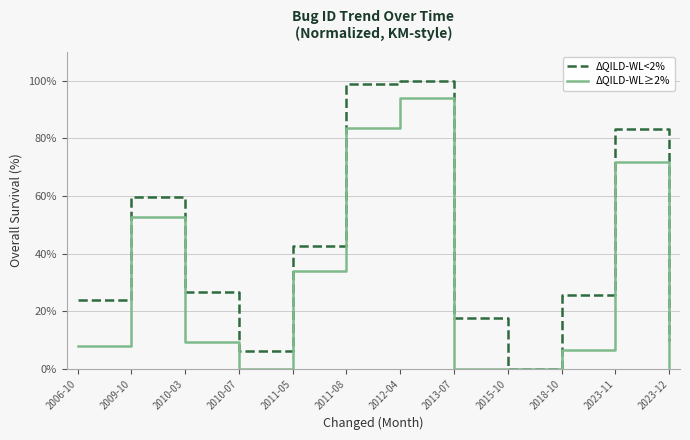

What is the total value across all series at 2011-08?

182.6